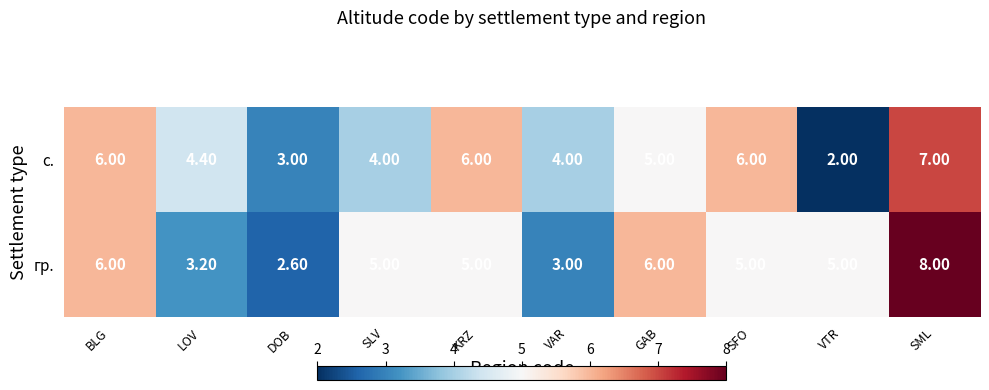

What is the total value across all series at VAR?

7.0